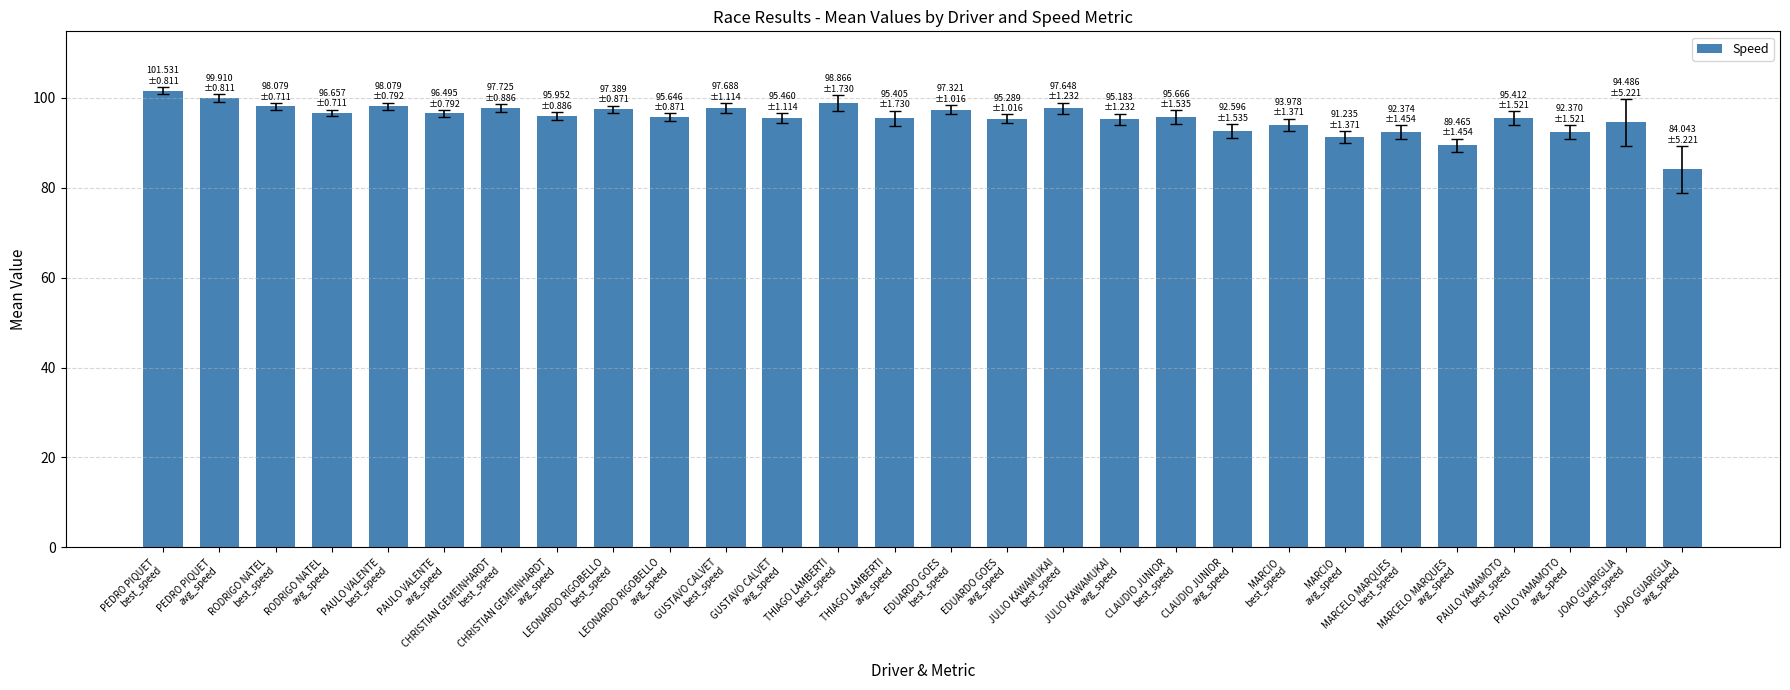

What is the average value?

95.4